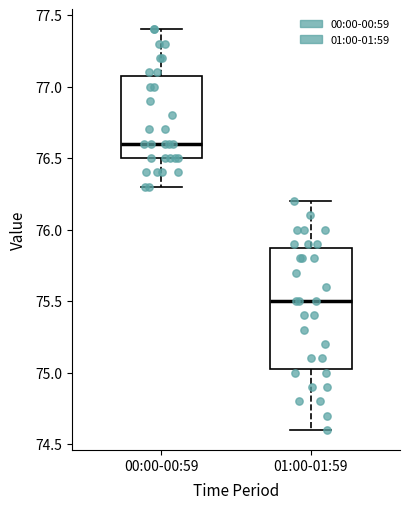

Where does the median line of the box for 01:00-01:59 sit on the y-axis? The values are not printed on the chart, so give them approximately, as read against the axis.

75.50